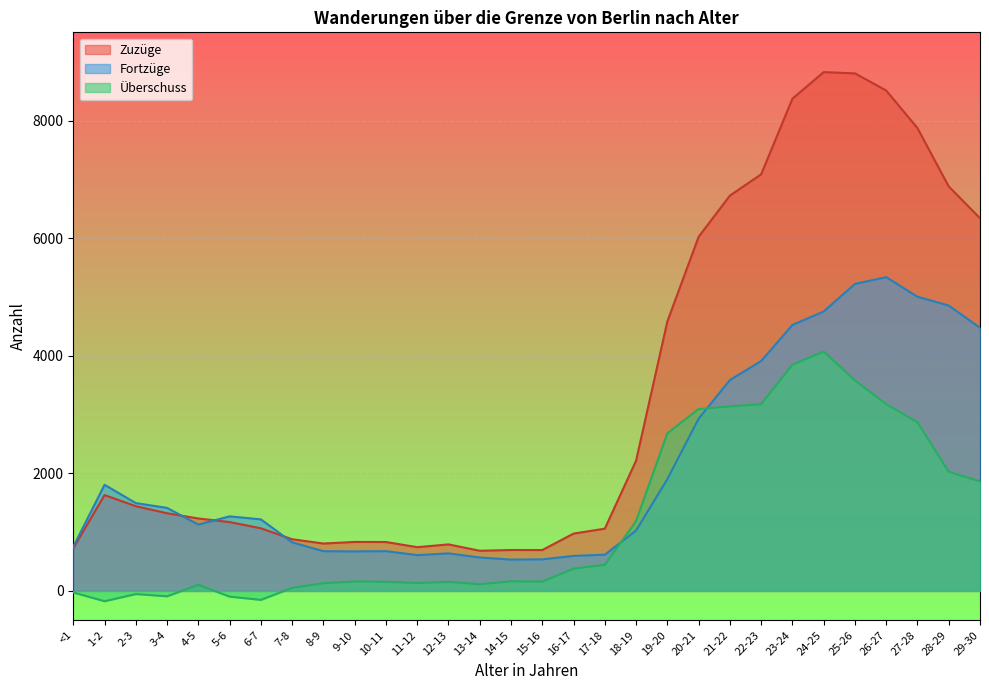

The Zuzüge series shows 696 at 14-15. True or false?

True